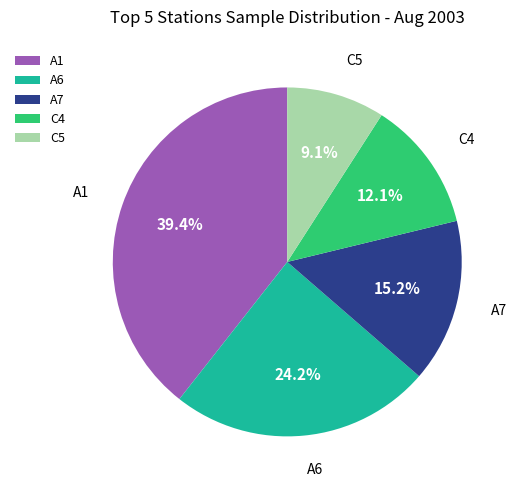

How many slices are in this pie chart?

5